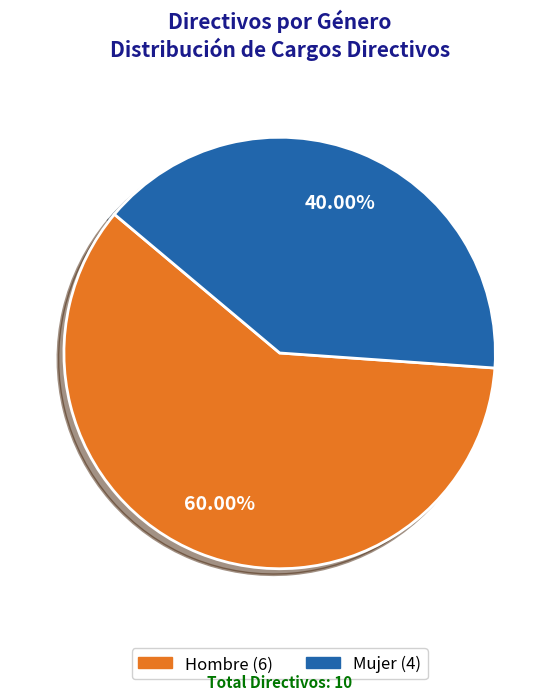

Does Hombre account for over 50% of the chart?

Yes